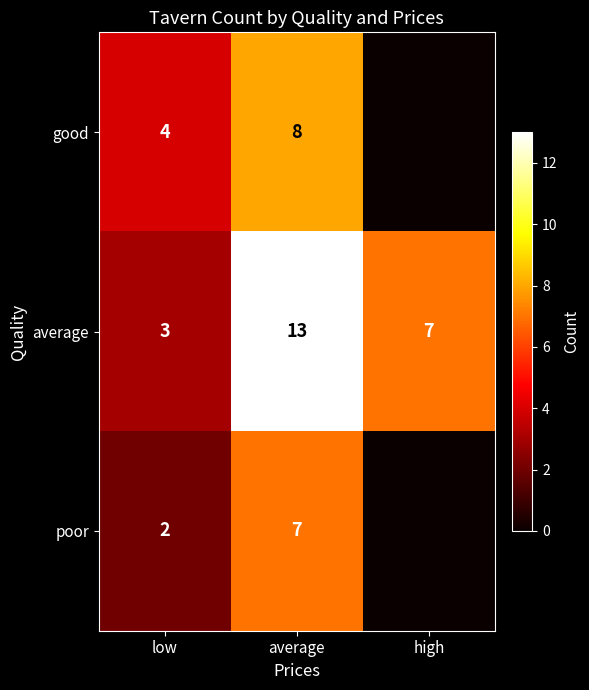

What is the difference between the highest and lowest values at average?

6